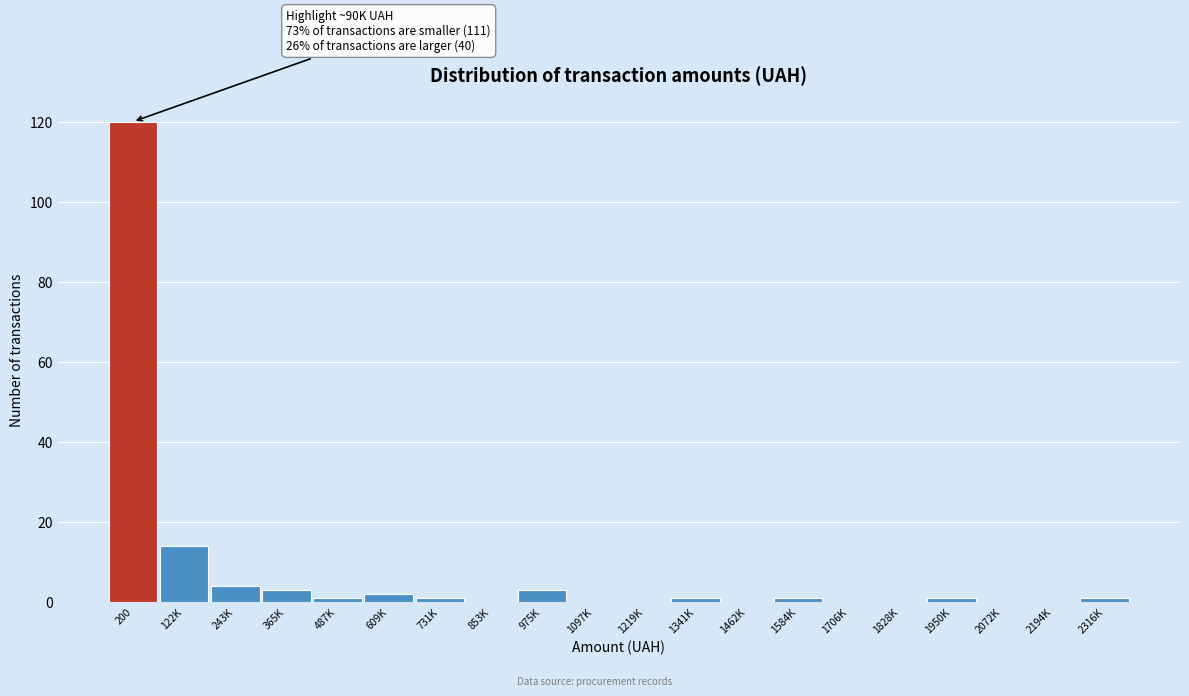

Reading right to left, transcribe all the data shown in this chart.

2316K=1	2194K=0	2072K=0	1950K=1	1828K=0	1706K=0	1584K=1	1462K=0	1341K=1	1219K=0	1097K=0	975K=3	853K=0	731K=1	609K=2	487K=1	365K=3	243K=4	122K=14	200=120